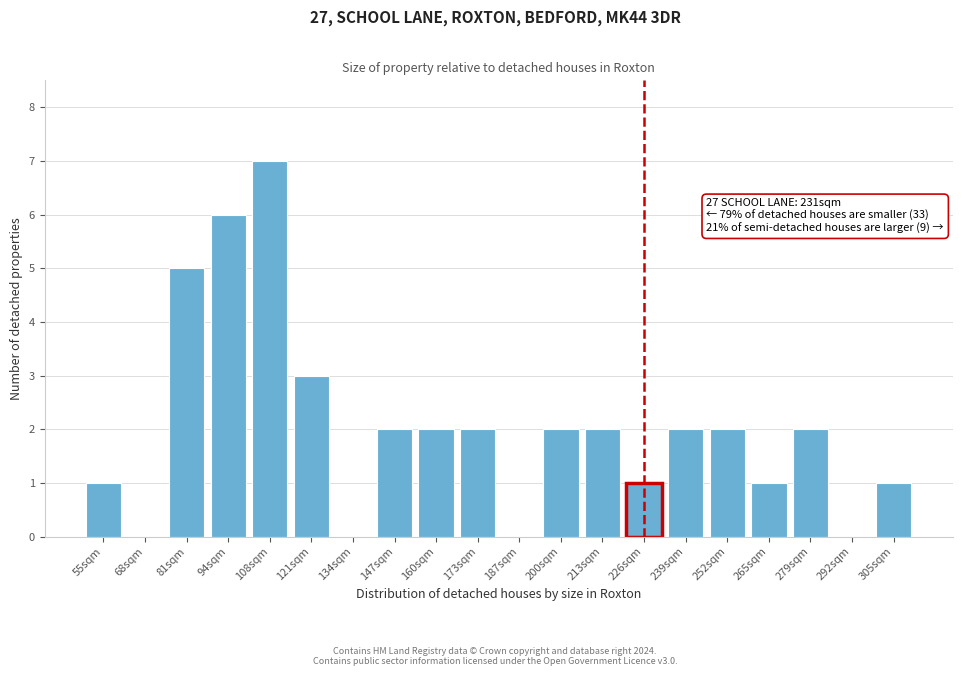

Reading right to left, transcribe all the data shown in this chart.

305sqm=1	292sqm=0	279sqm=2	265sqm=1	252sqm=2	239sqm=2	226sqm=1	213sqm=2	200sqm=2	187sqm=0	173sqm=2	160sqm=2	147sqm=2	134sqm=0	121sqm=3	108sqm=7	94sqm=6	81sqm=5	68sqm=0	55sqm=1